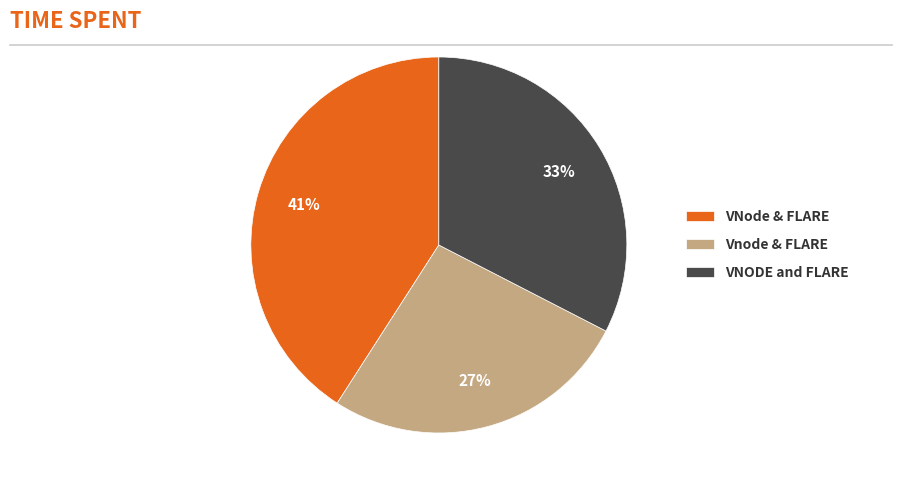

Count the number of slices in the pie.

3